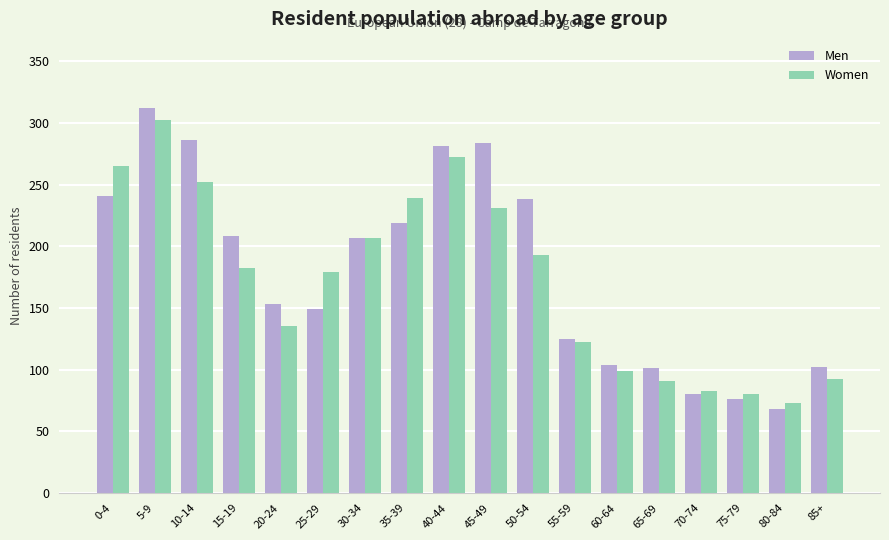

At 0-4, list the series in order from smallest to largest.

Men, Women